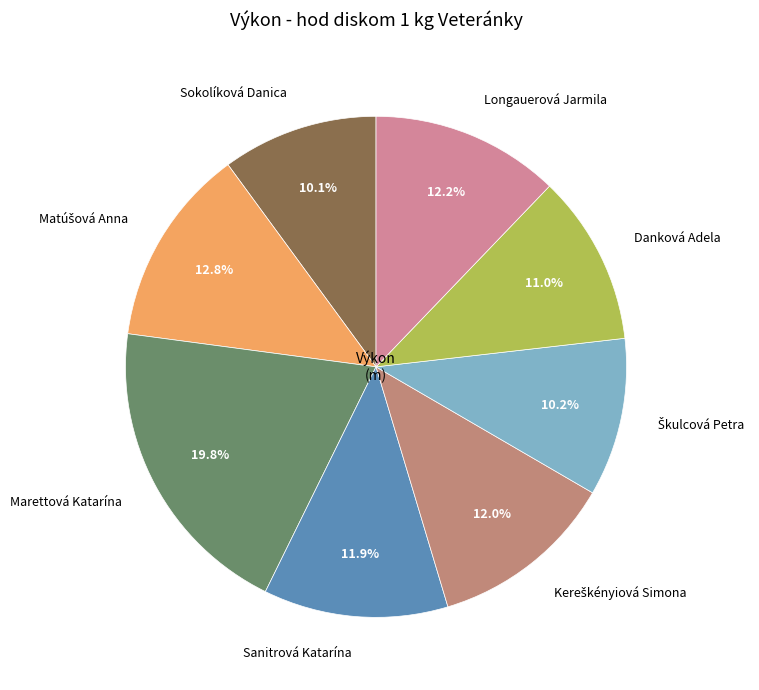

Between Marettová Katarína and Danková Adela, which is larger?

Marettová Katarína